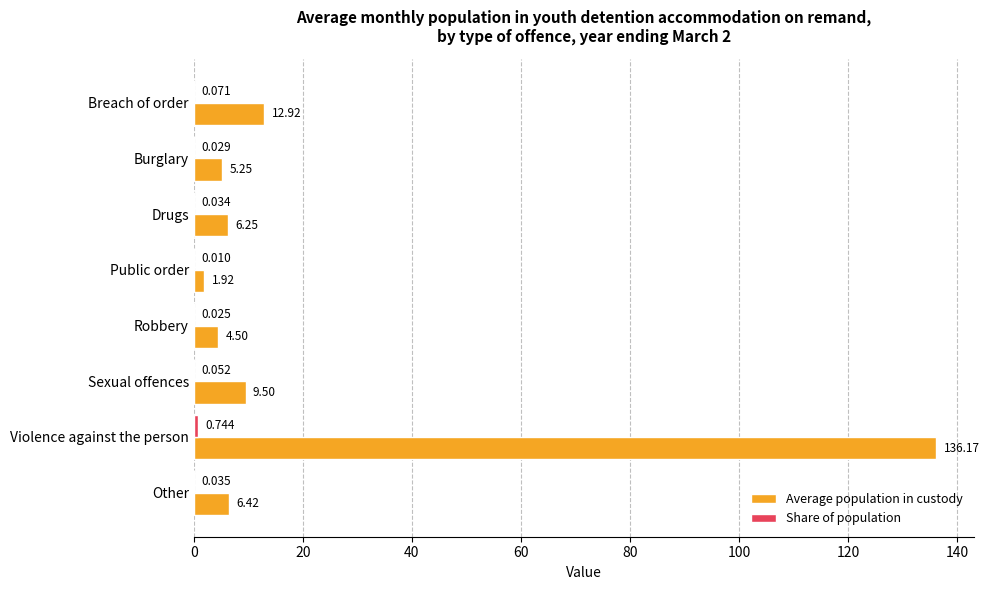

At which category is the sum across all series the highest?

Violence against the person